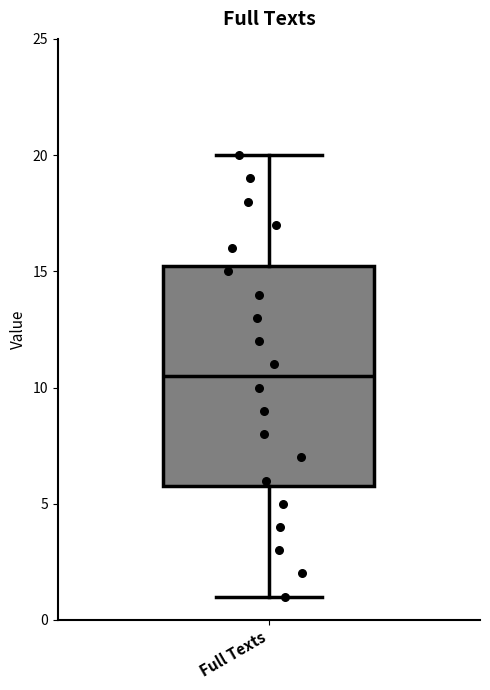

Where does the median line of the box for Full Texts sit on the y-axis? The values are not printed on the chart, so give them approximately, as read against the axis.

10.5